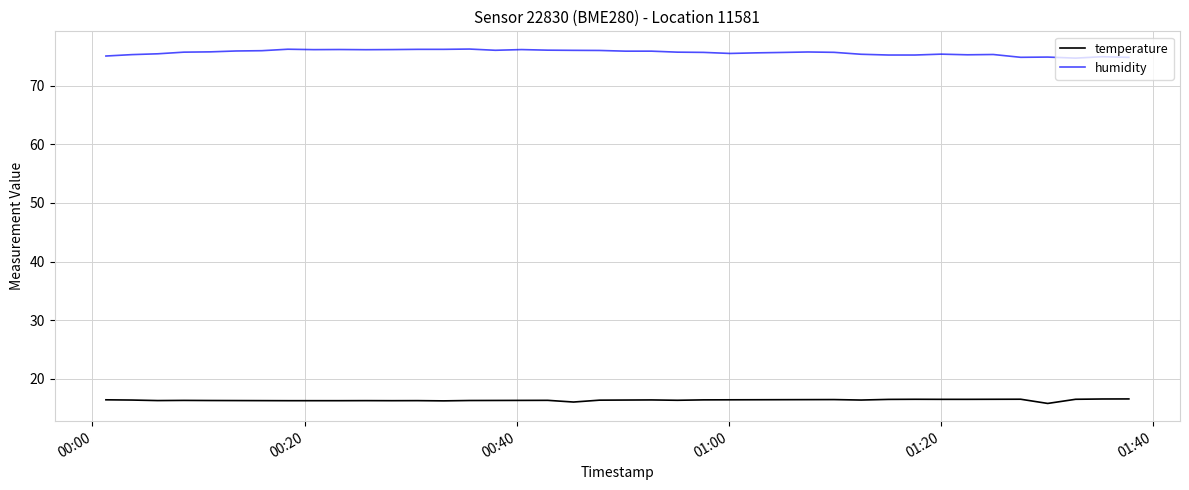

What is the maximum value for humidity?

76.3